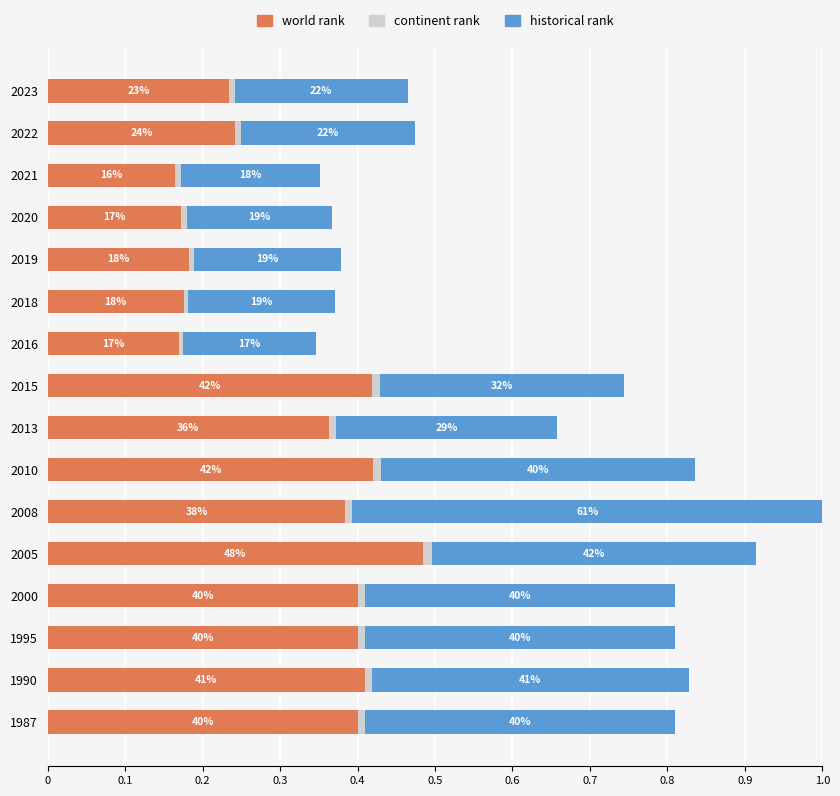

What are all the series names shown in the legend?

world rank, continent rank, historical rank